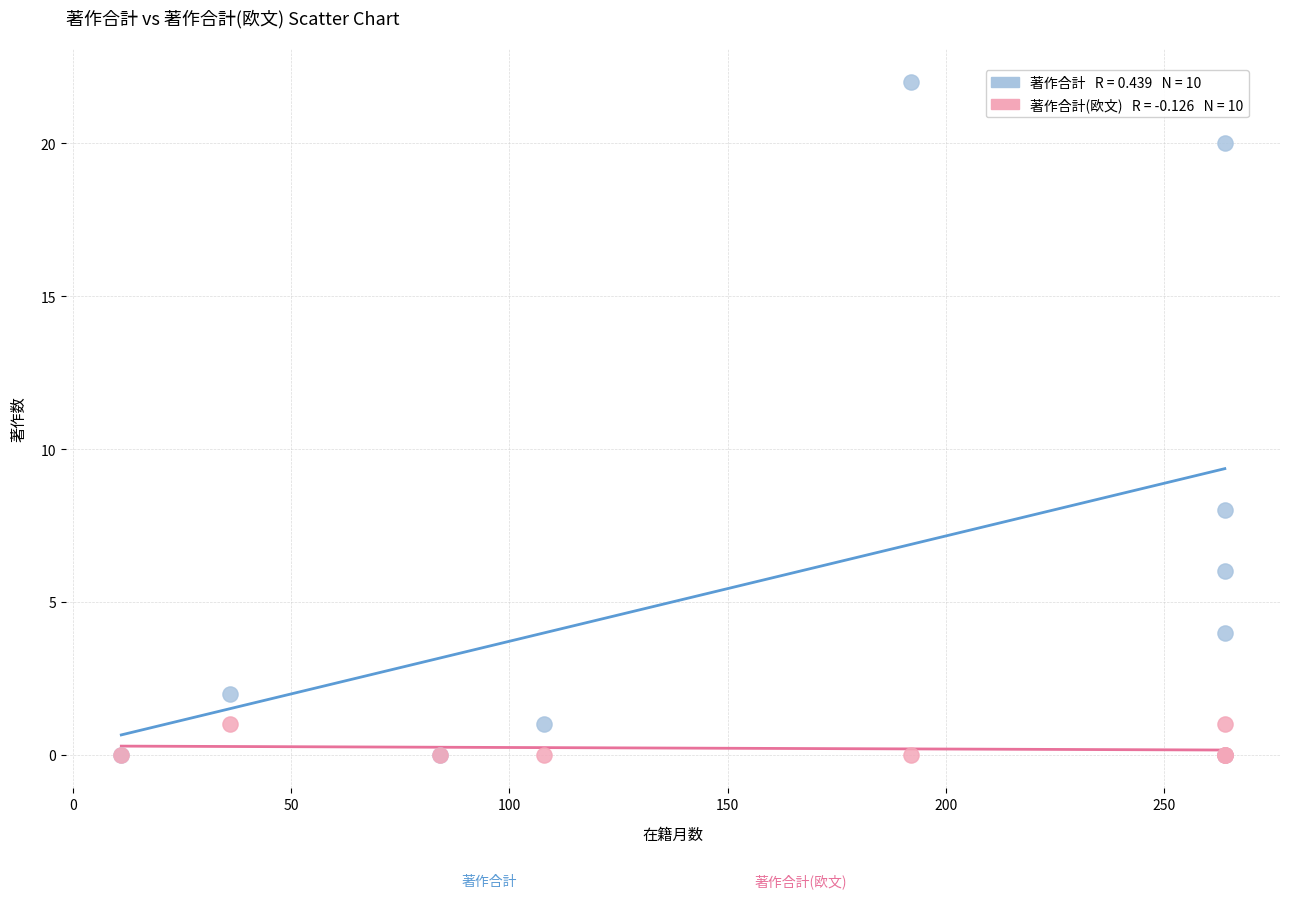

Across all series, what Y value is closest to 11?

8